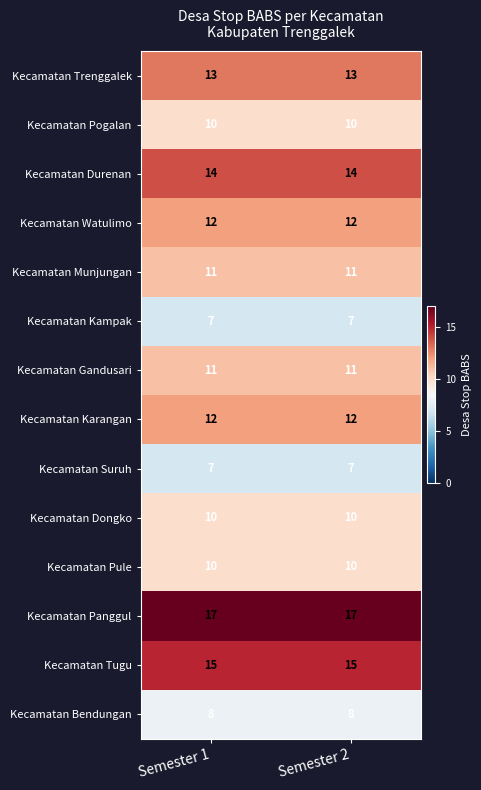

What is the difference between the highest and lowest values at Semester 2?

10